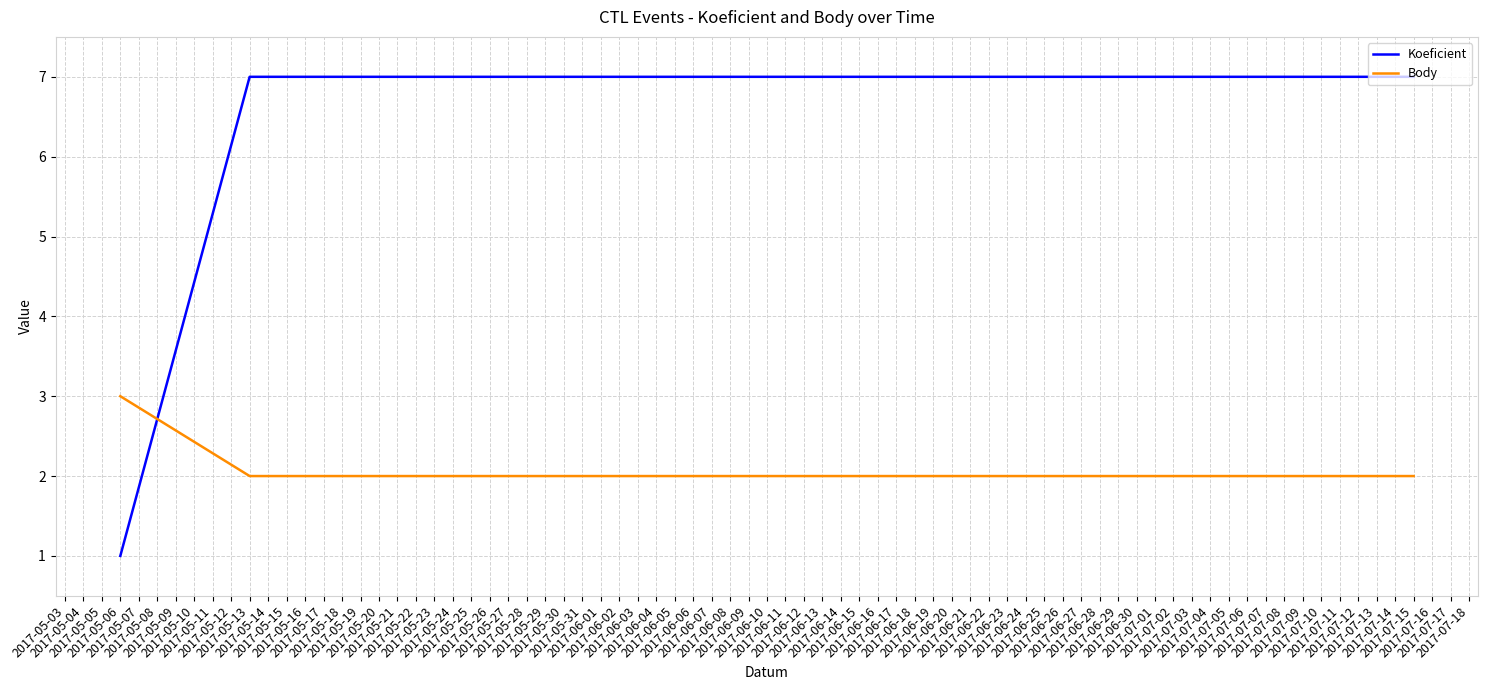

Reading left to right, list all the values displayed in this chart.

Koeficient: 1	7	7
Body: 3	2	2